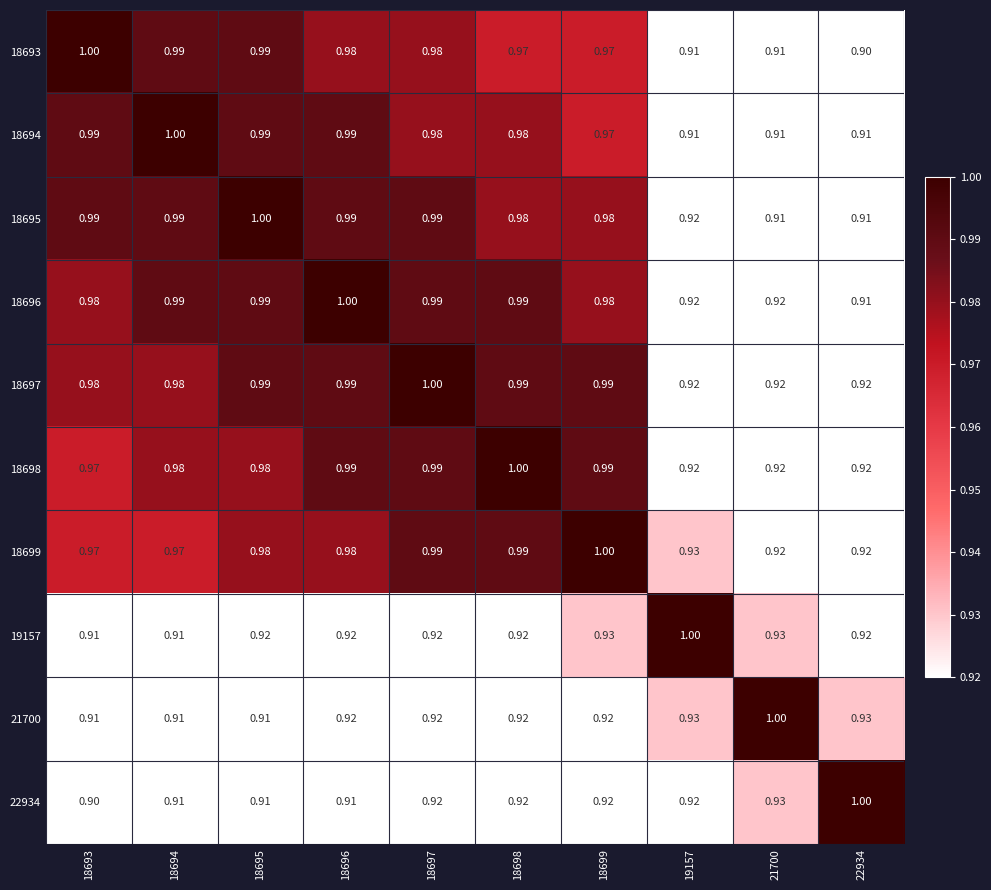

Is the value of 21700 at 18694 greater than the value of 18693 at 18699?

No